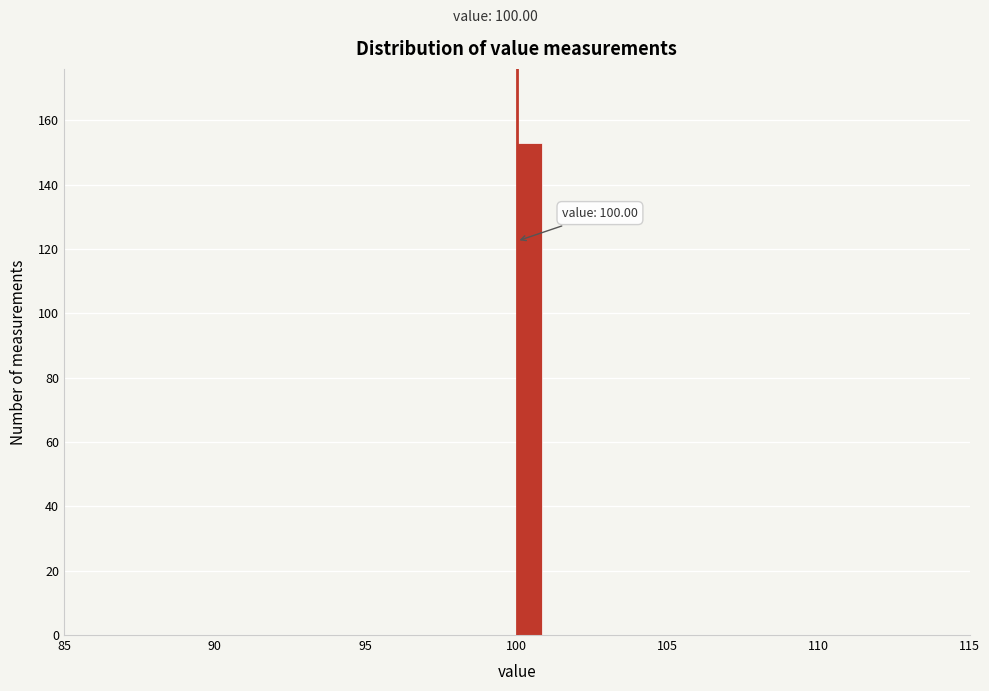

Around what value on the x-axis is the tallest bar? Give the approximate position of its centre, as read against the axis.

100.5